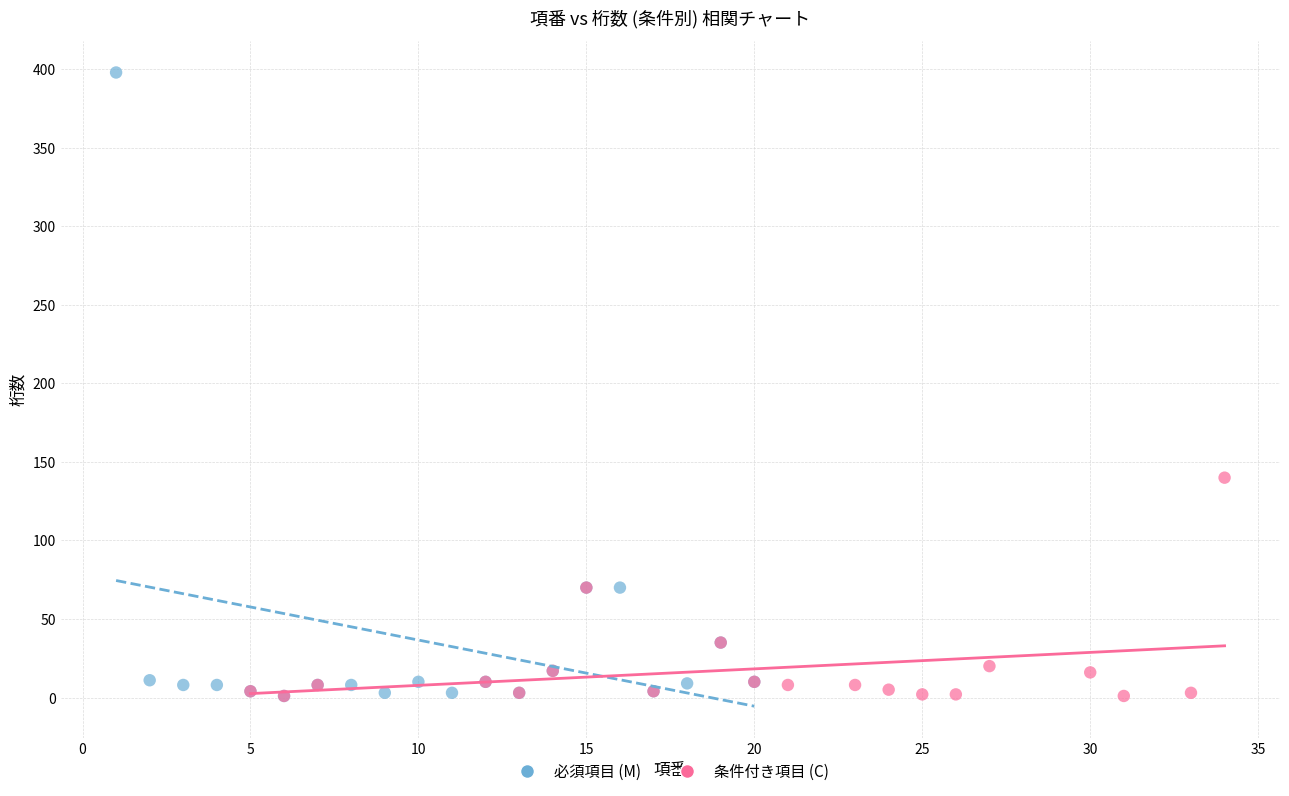

Which series reaches the maximum Y coordinate?

必須項目 (M)